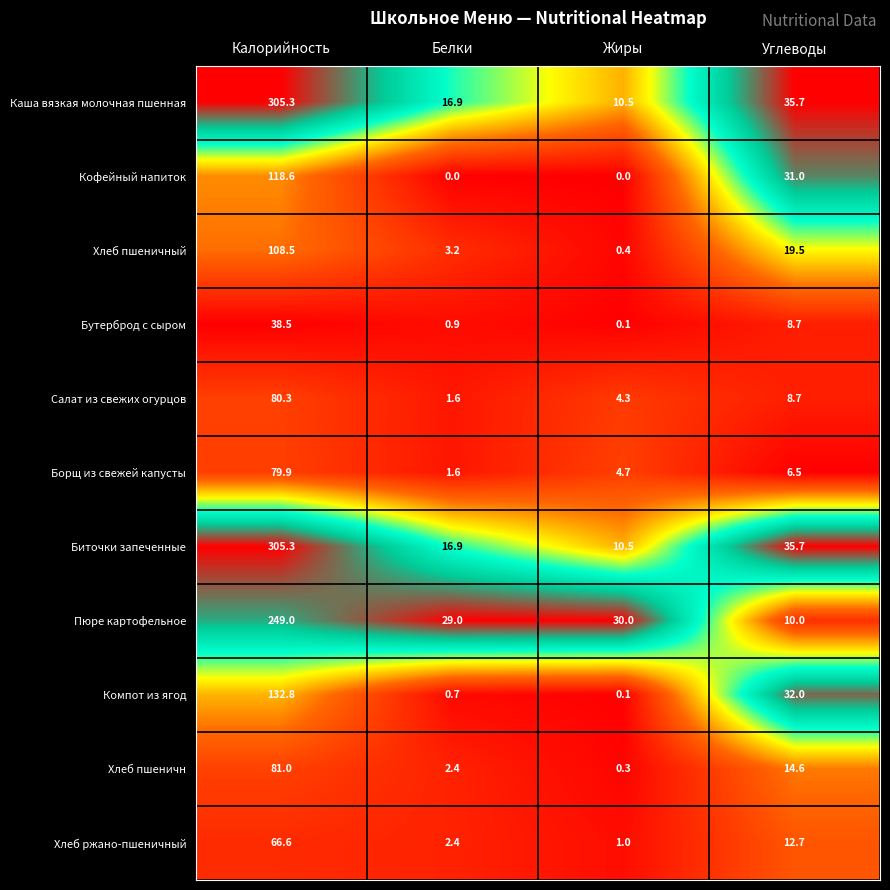

What is the sum of the Салат из свежих огурцов values at Калорийность and Углеводы?

89.0